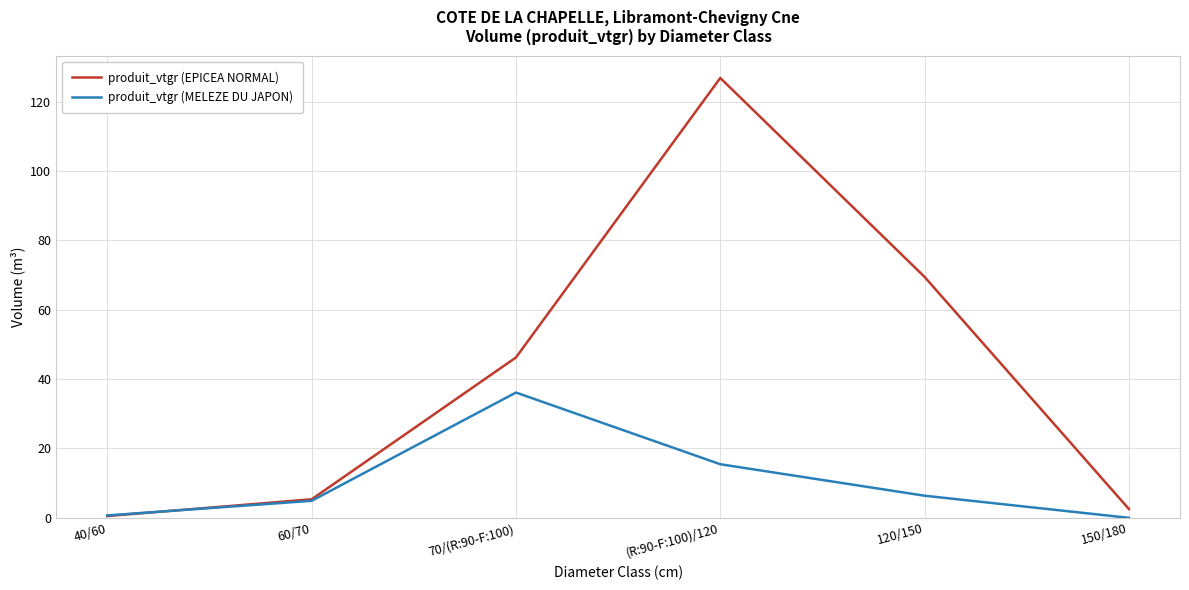

Rank the series by their average value, from highest to lowest.

produit_vtgr (EPICEA NORMAL), produit_vtgr (MELEZE DU JAPON)